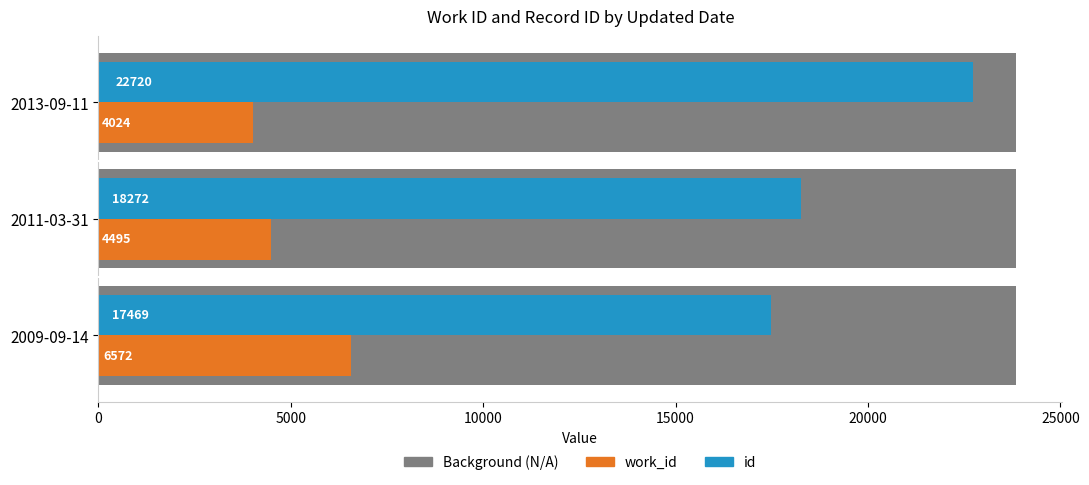

Is it true that id equals 29142 at 0?

False